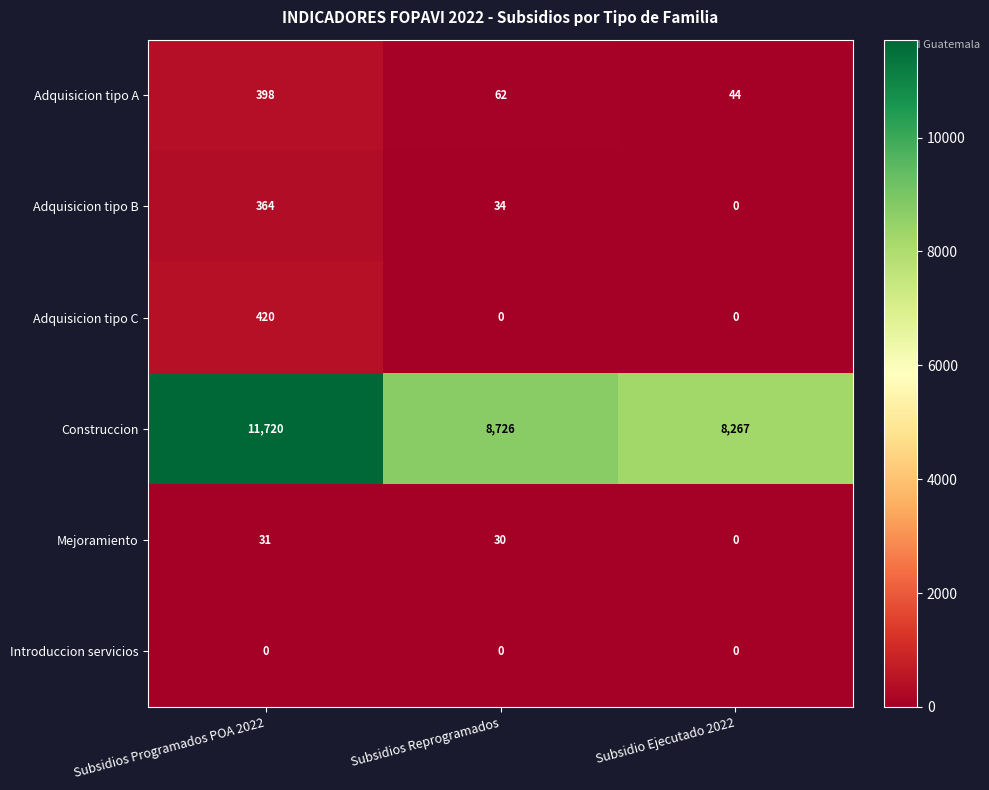

What is the difference between the maximum and minimum values in the Adquisicion tipo A series?

354